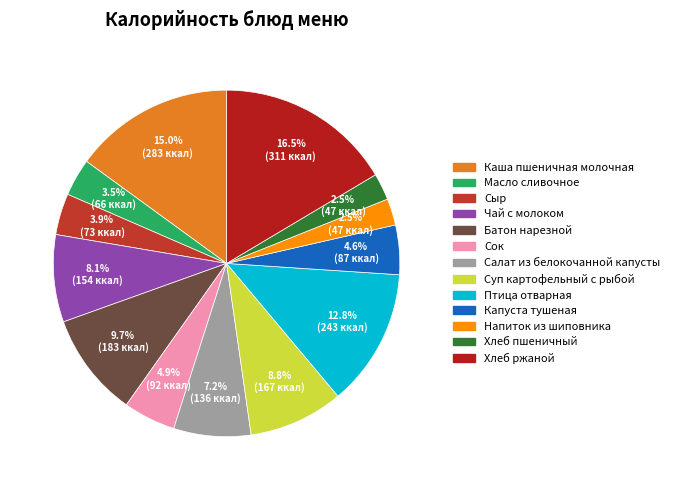

True or false: Хлеб ржаной accounts for 31% of the total.

False